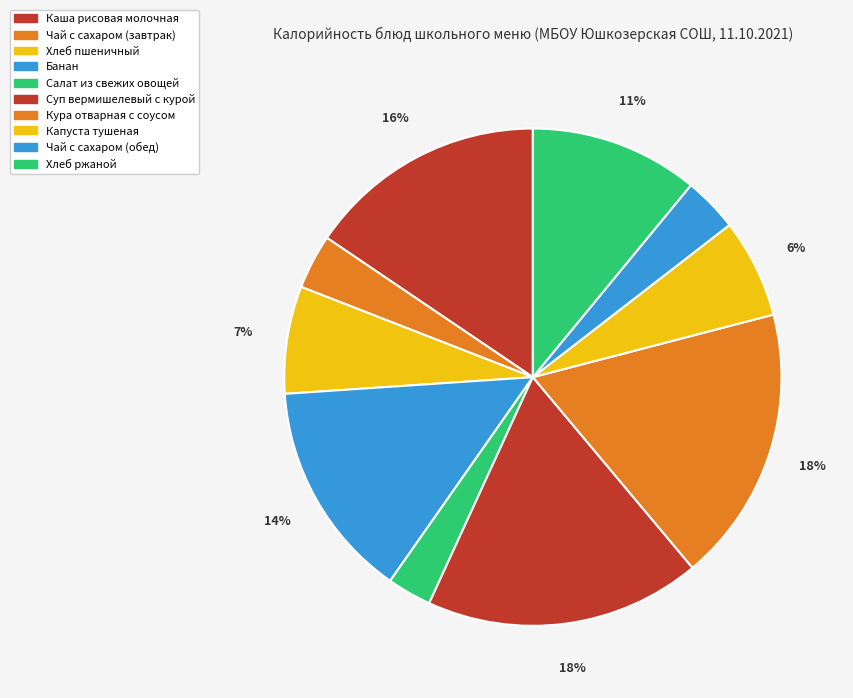

What is the total percentage of Кура отварная с соусом and Салат из свежих овощей?

20.8%